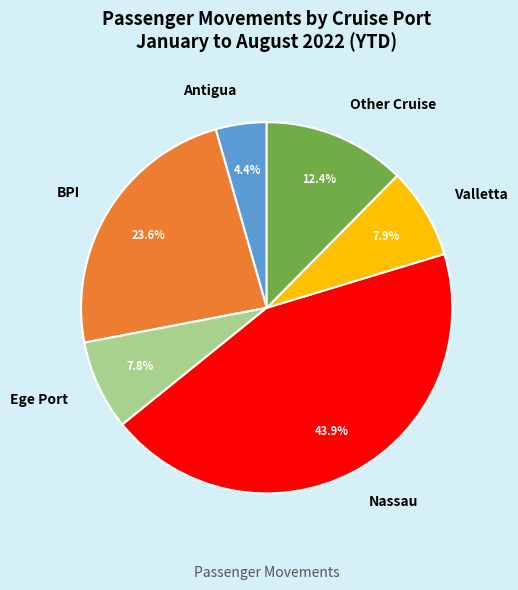

Approximately how many times larger is the value at Antigua compared to BPI?

0.2